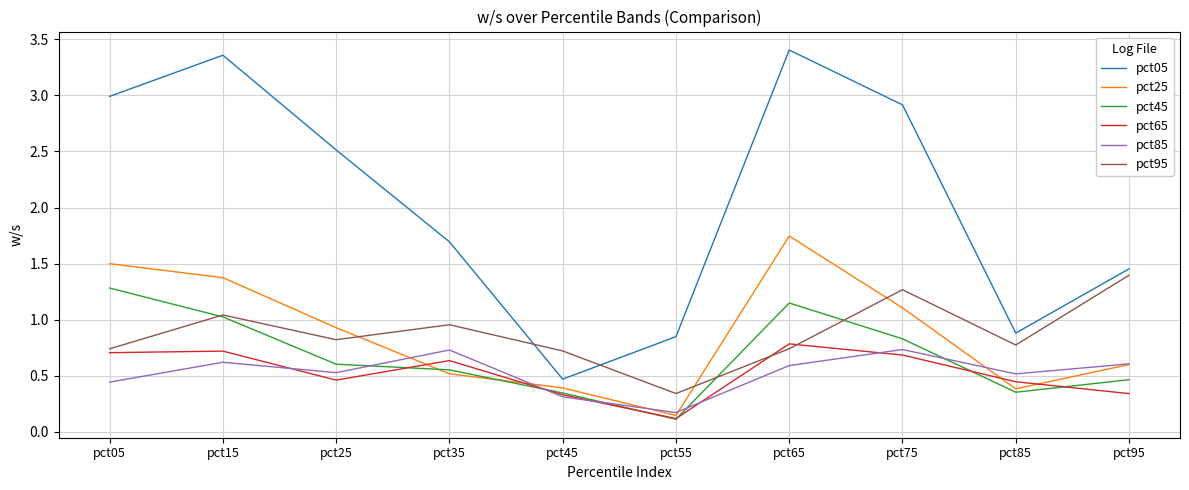

True or false: pct05 and pct25 cross at least once.

False